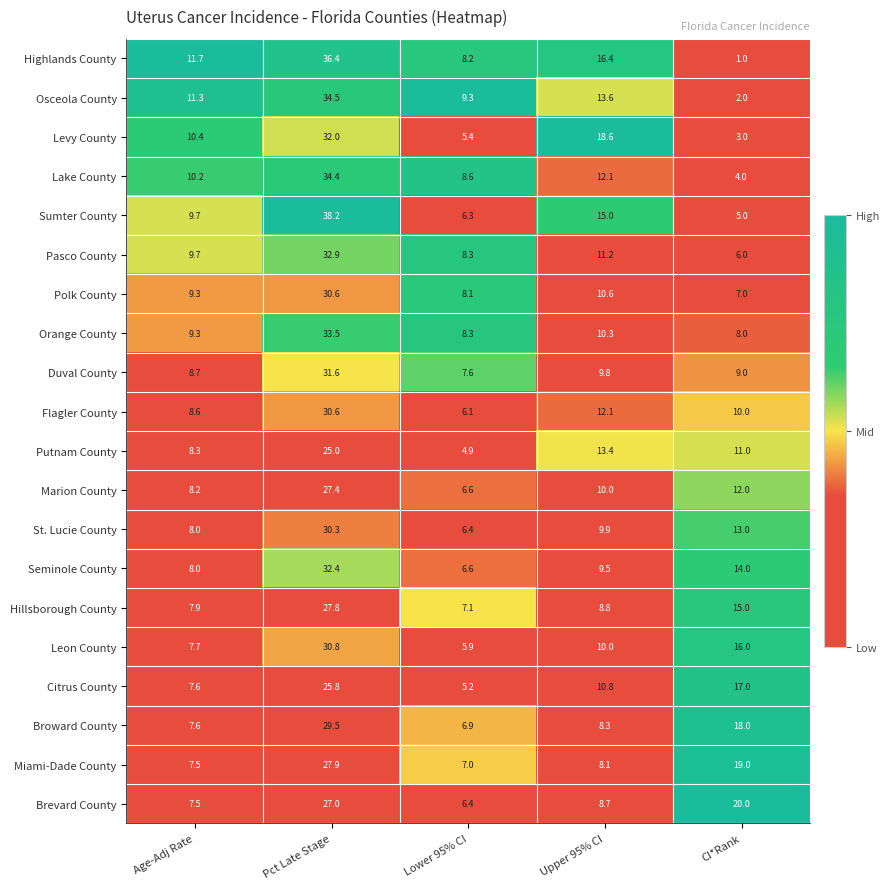

Which series has the largest total across all categories?

Sumter County